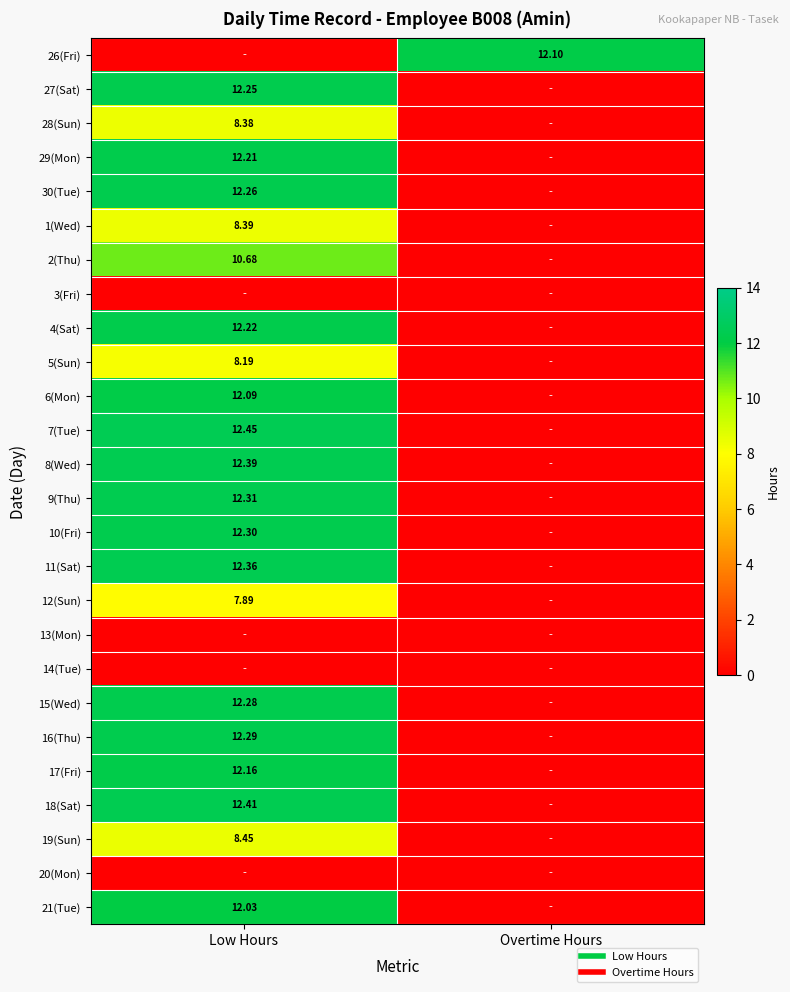

What is the difference between the maximum and minimum values in the 4(Sat) series?

12.2